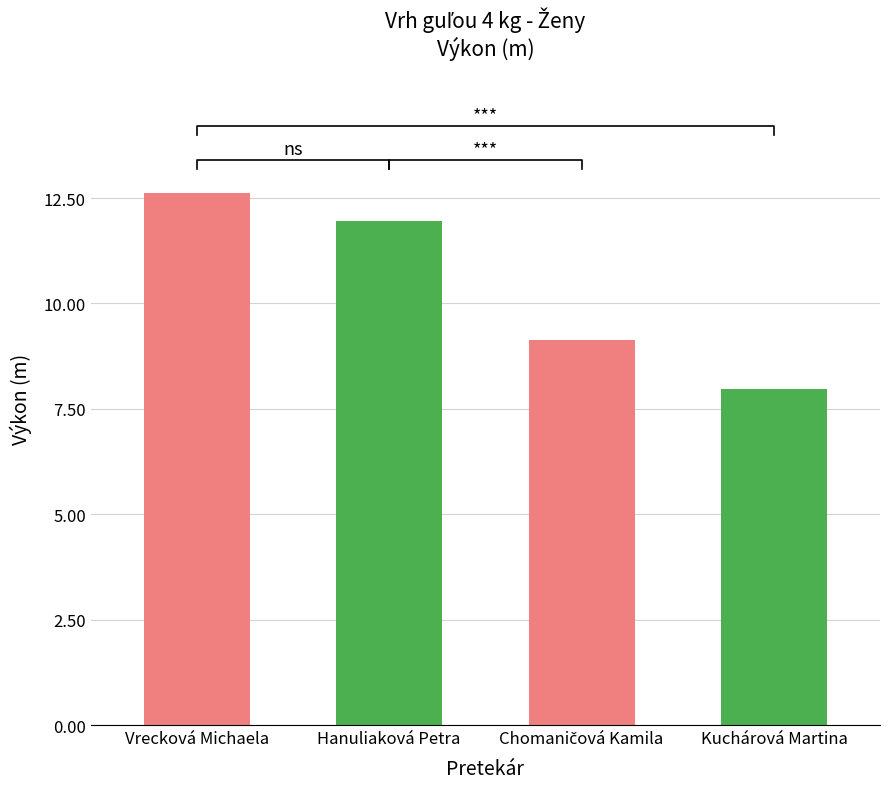

List the labels in order of value, smallest first.

Kuchárová Martina, Chomaničová Kamila, Hanuliaková Petra, Vrecková Michaela